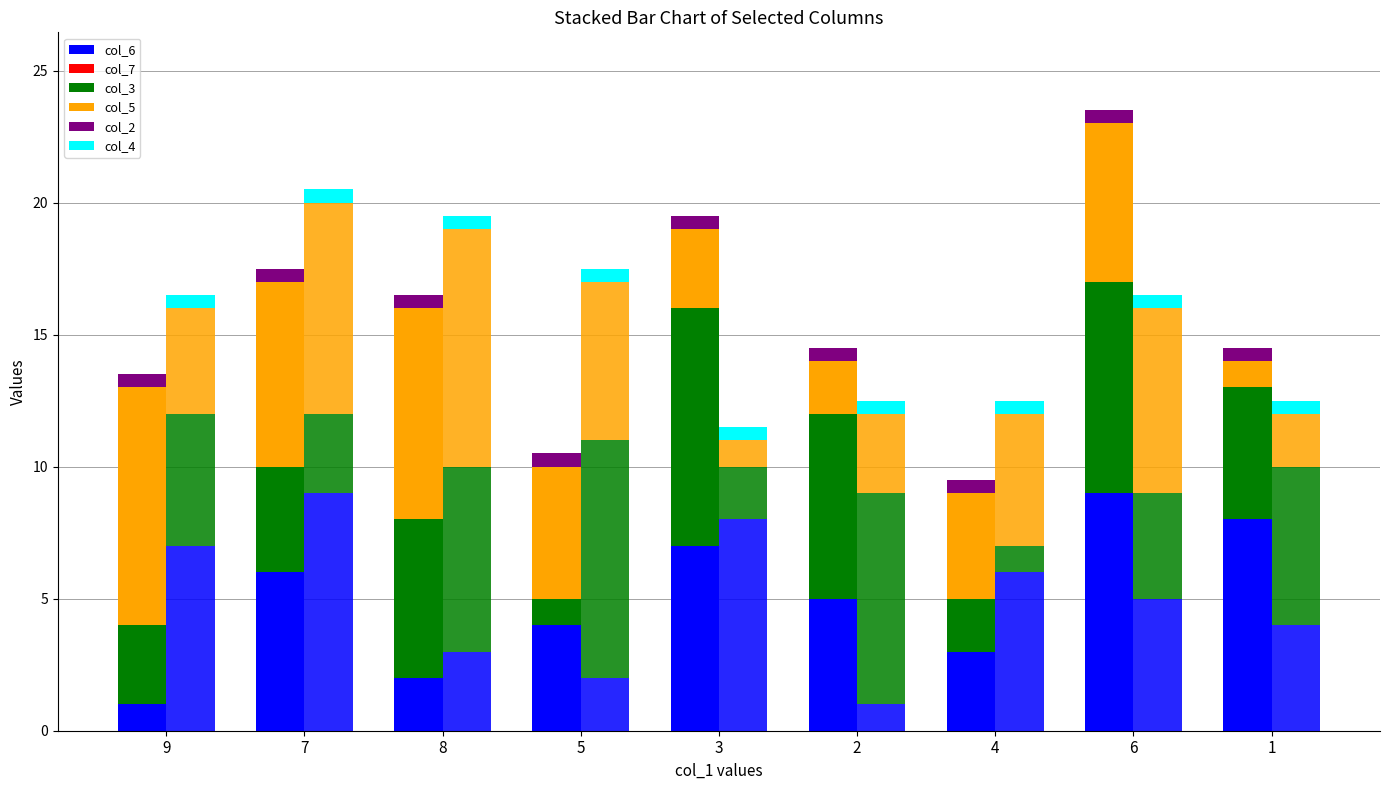

Which category has the lowest value in the col_6 series?

9